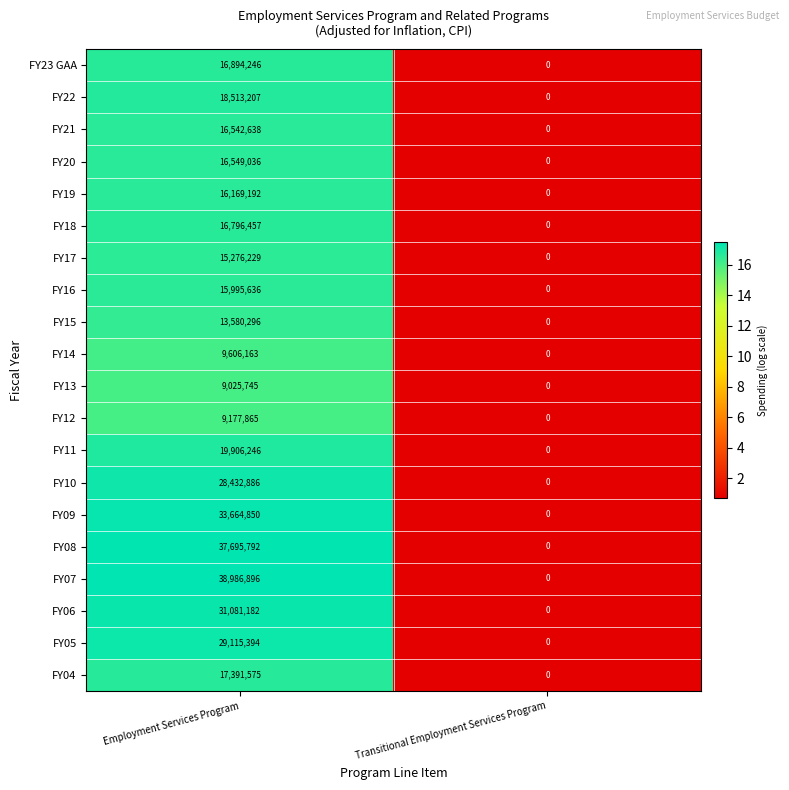

True or false: FY23 GAA has a value of 8518478 at Employment Services Program.

False